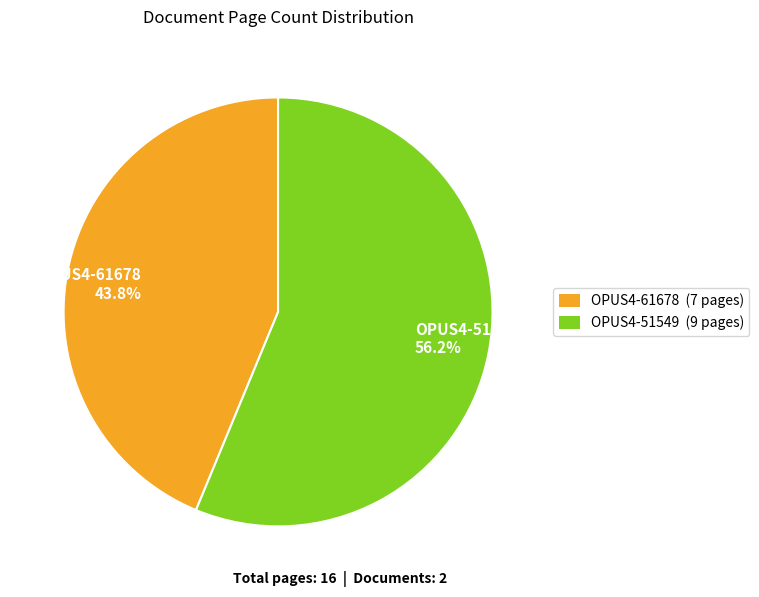

Rank the categories by value from lowest to highest.

OPUS4-61678, OPUS4-51549